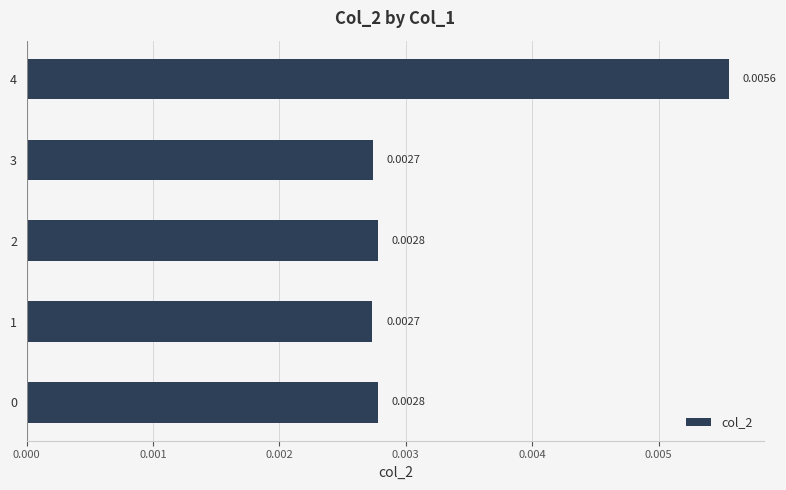

Which has a higher value, 0 or 4?

4